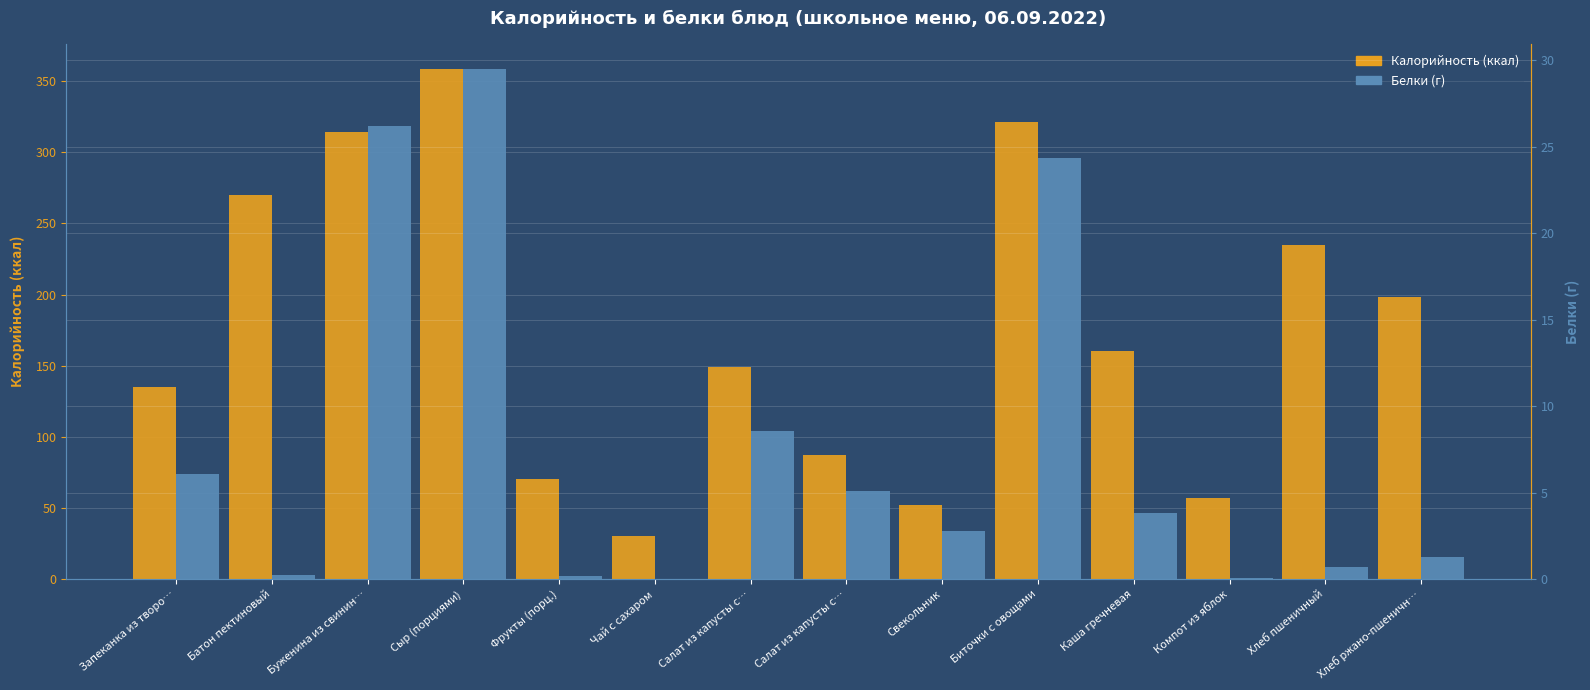

What is the difference between the Белки values at Фрукты (порц.) and Хлеб пшеничный?

0.5